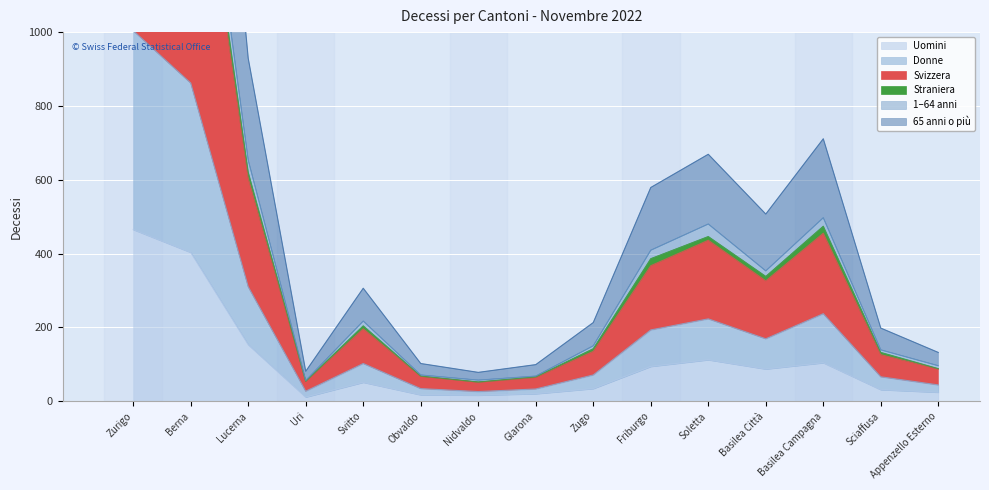

How many data points in Uomini are above 51?

7